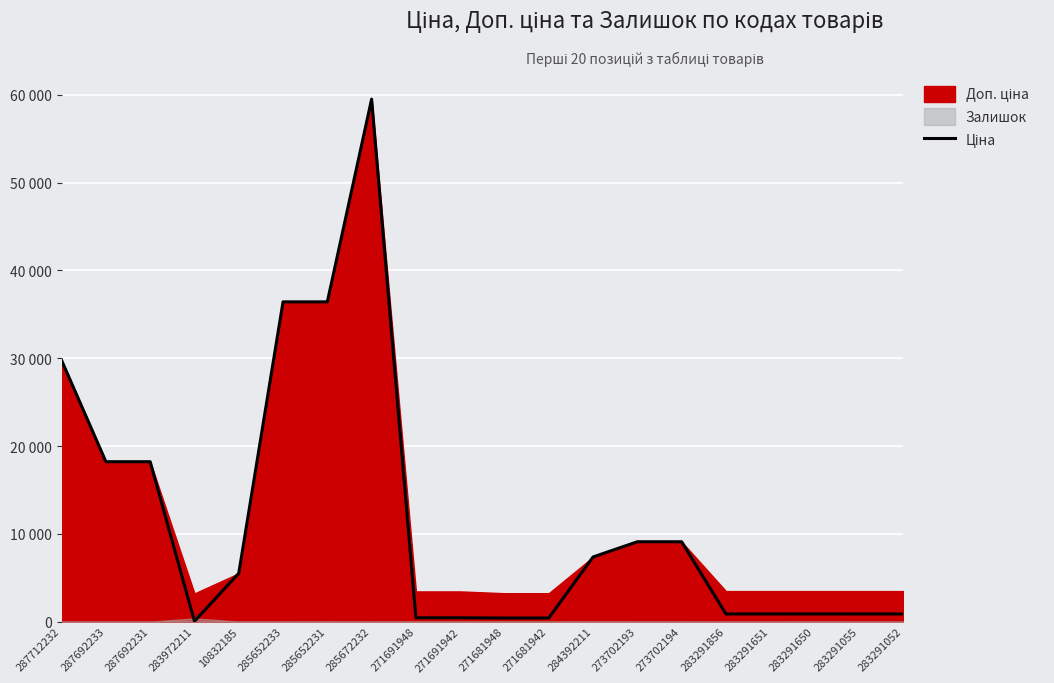

Does the chart display data point markers on the line(s)?

No